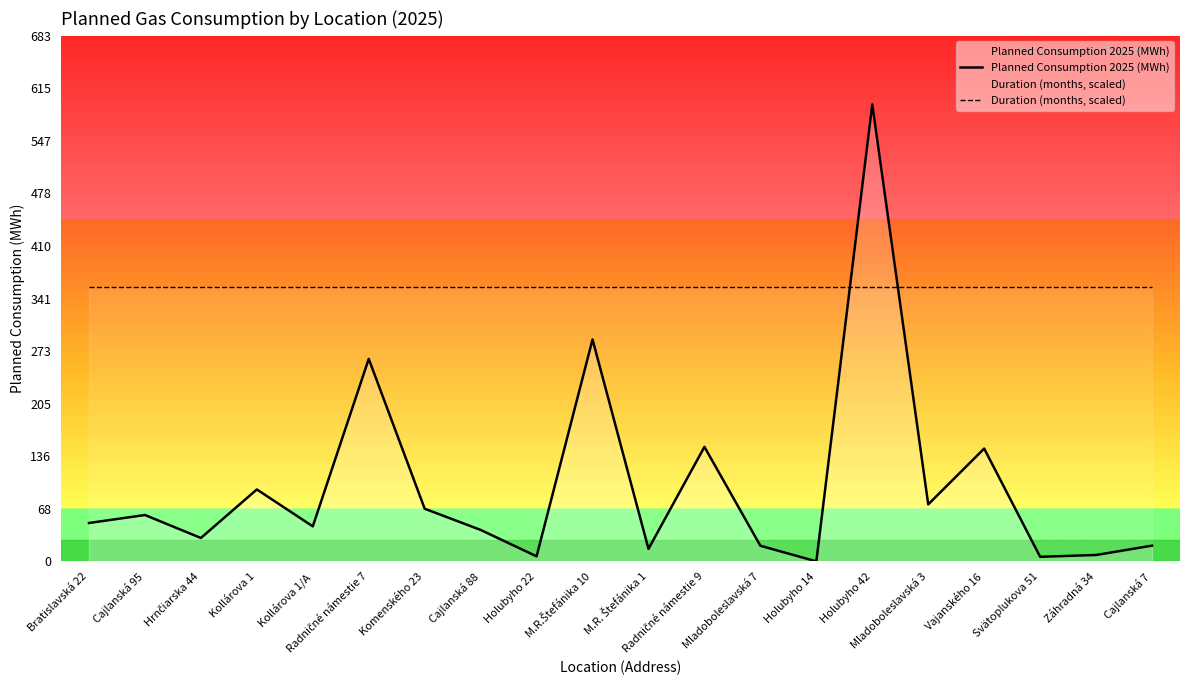

Which series ends up on top after the final intersection of Planned Consumption 2025 (MWh) and Duration (months, scaled)?

Duration (months, scaled)